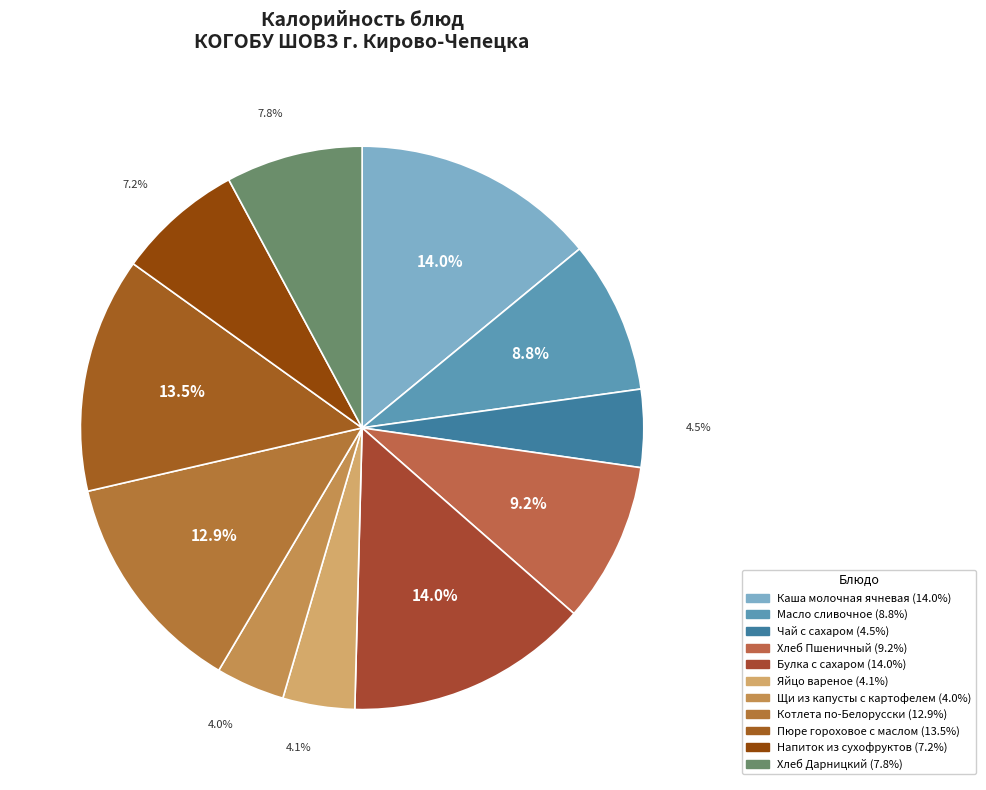

Count the number of slices in the pie.

11